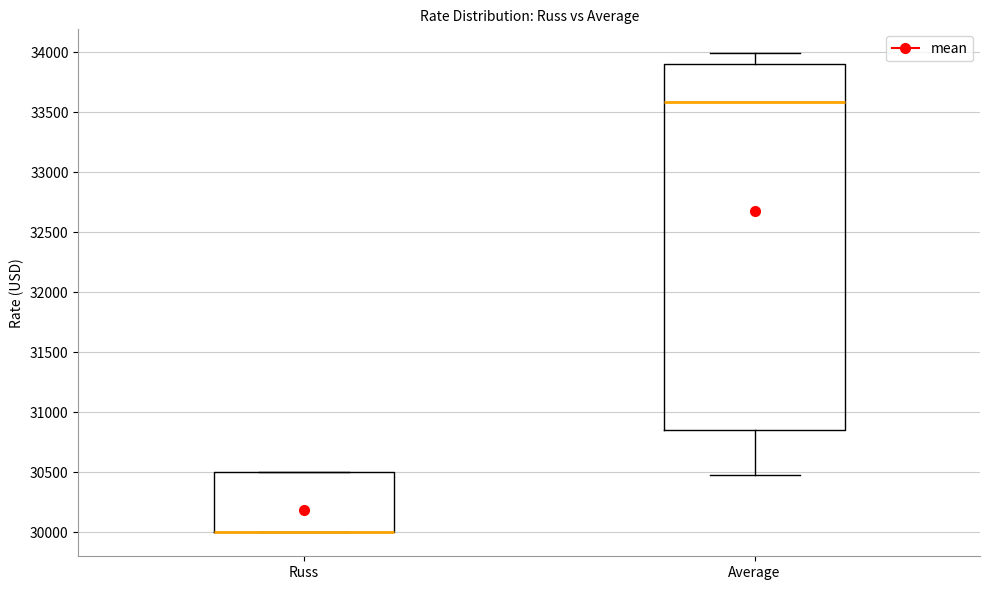

Reading left to right, transcribe this box plot: for each box, give where its median line is, the range the box spans, and where its two whiskers end, as read against the y-axis. The values are not printed on the chart, so give them approximately, as read against the axis.

Russ: median 30000 (drawn on the box's lower edge), box 30000 to 30500, whiskers 30000 to 30500
Average: median 33600, box 30850 to 33900, whiskers 30500 to 34000